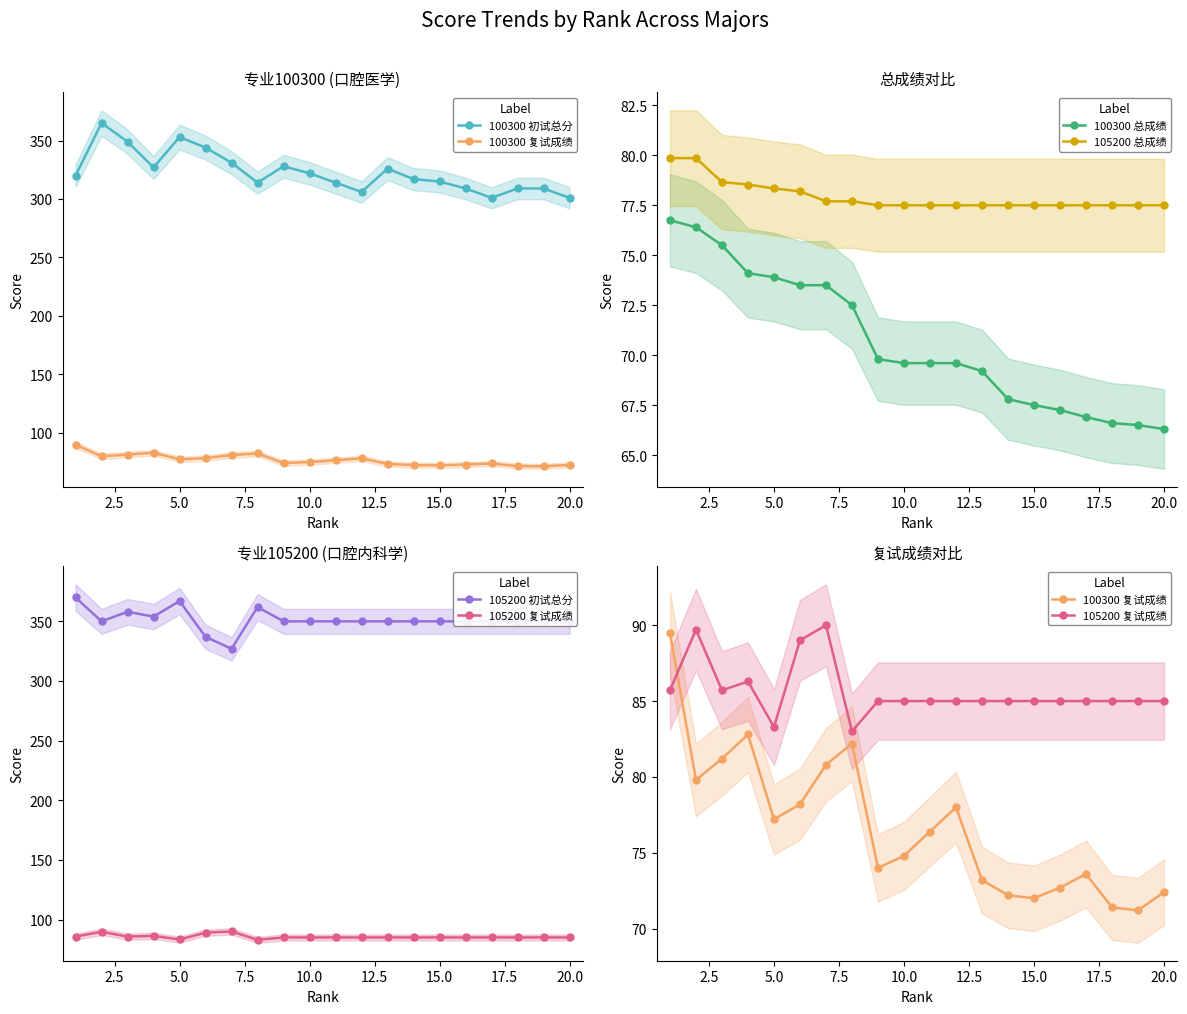

What is the sum of all 105200 初试总分 values?

7025.0